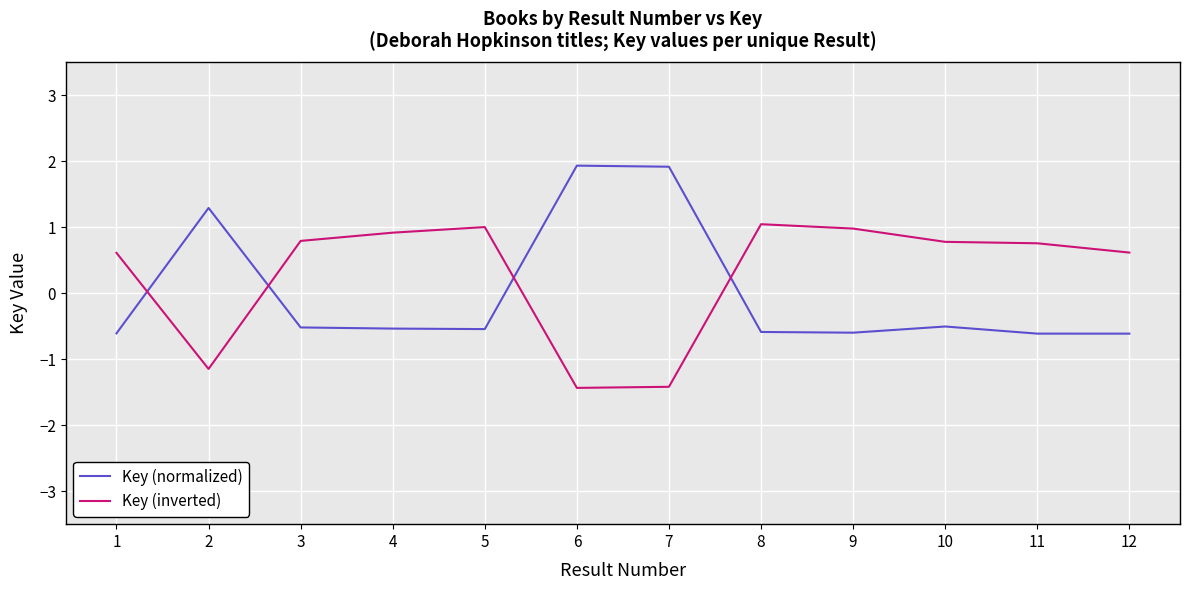

Which series has the largest range (max minus min)?

Key (normalized)